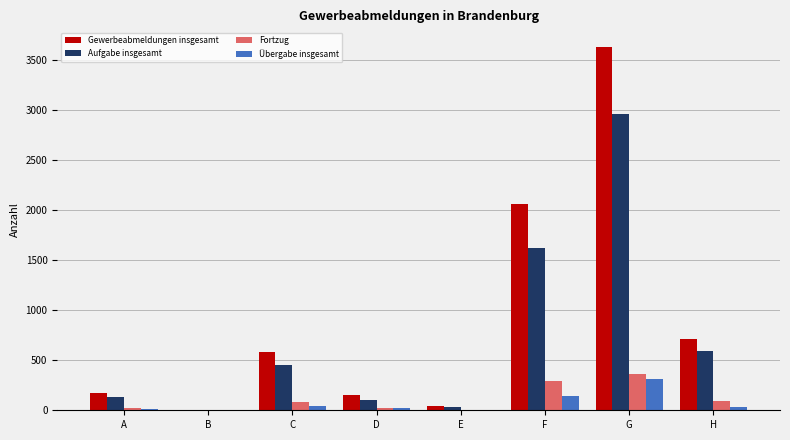

Are the bars grouped side by side (vs. stacked)?

Yes